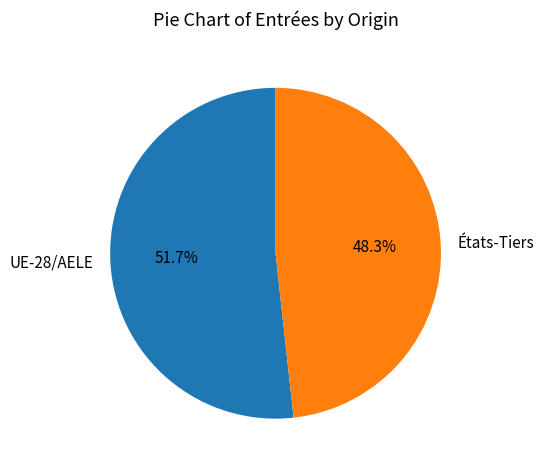

Approximately how many times larger is the value at États-Tiers compared to UE-28/AELE?

0.9